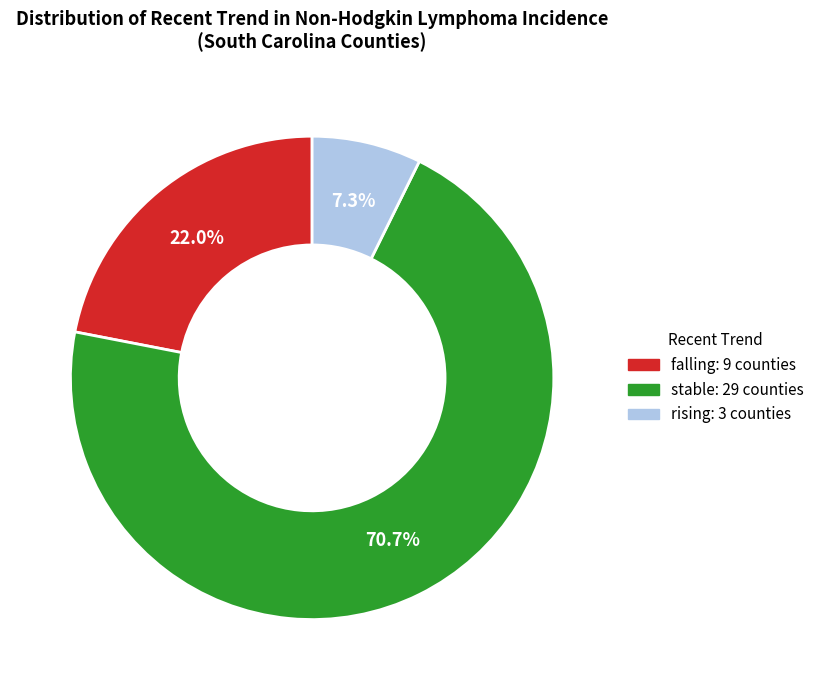

Approximately how many times larger is the value at rising compared to falling?

0.3